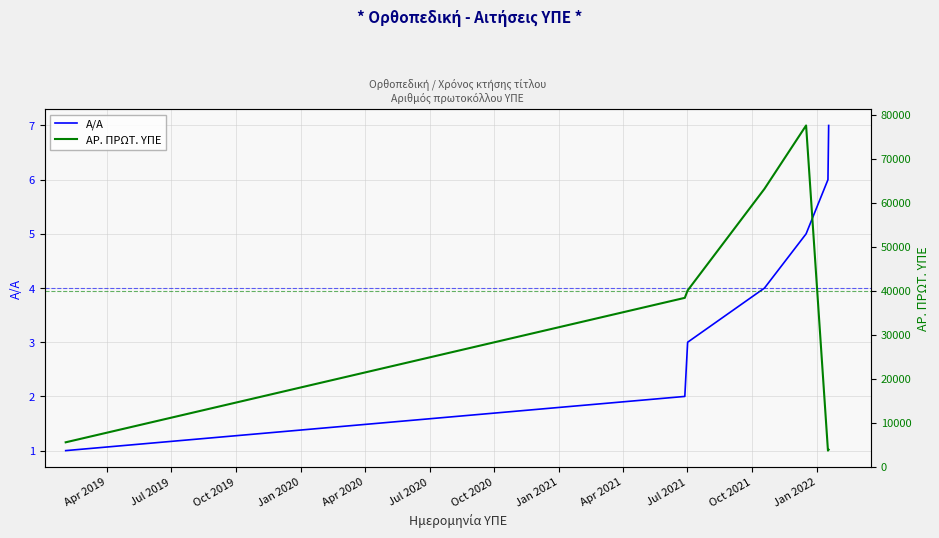

Between Apr 2019 and Jan 2020, which series saw the biggest shift?

ΑΡ. ΠΡΩΤ. ΥΠΕ